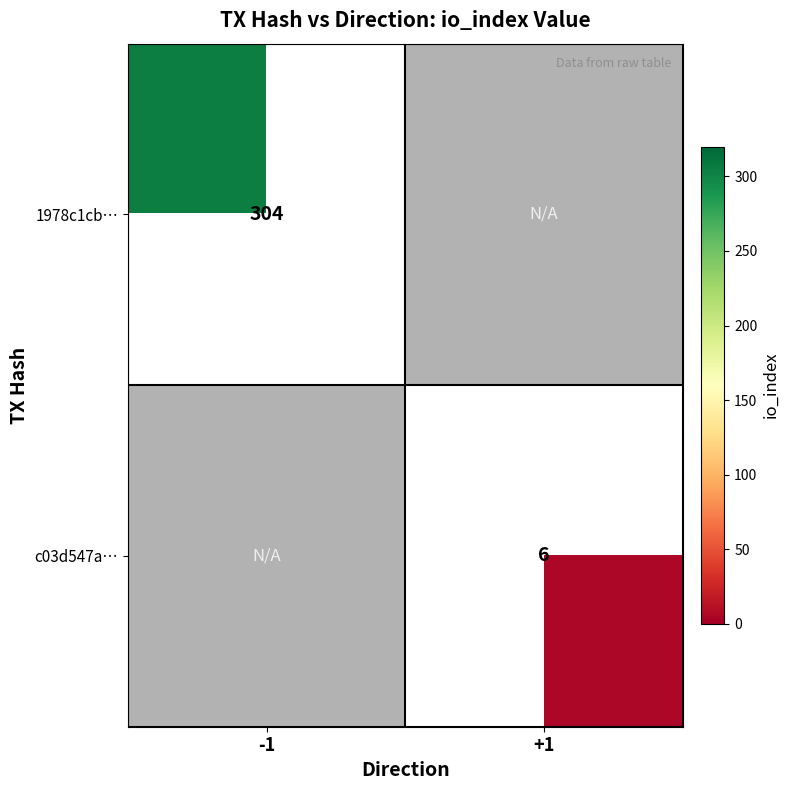

True or false: 1978c1cb… has a value of 431 at -1.

False